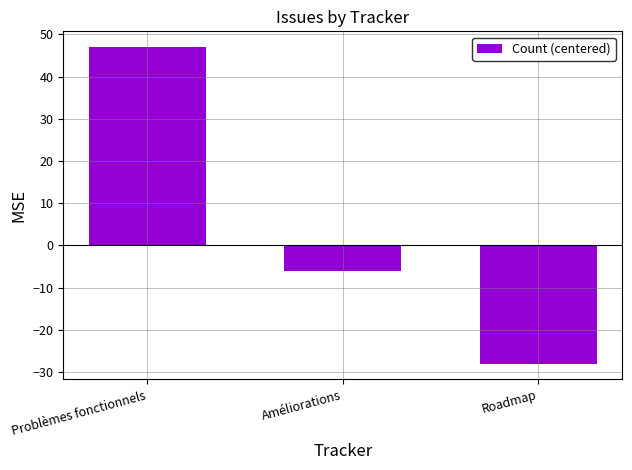

Does the chart contain any negative values?

Yes